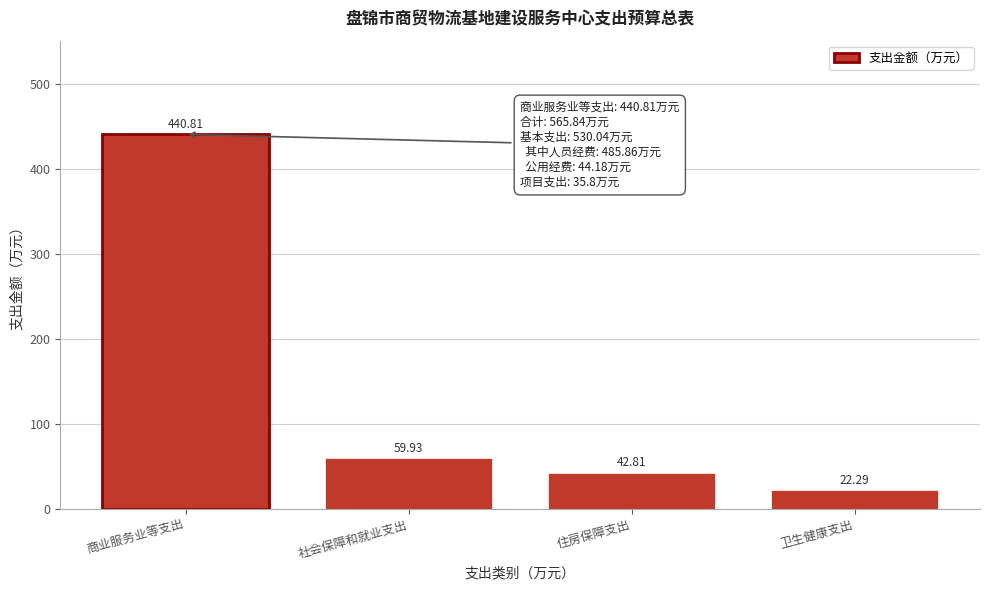

List the labels in order of value, largest first.

商业服务业等支出, 社会保障和就业支出, 住房保障支出, 卫生健康支出